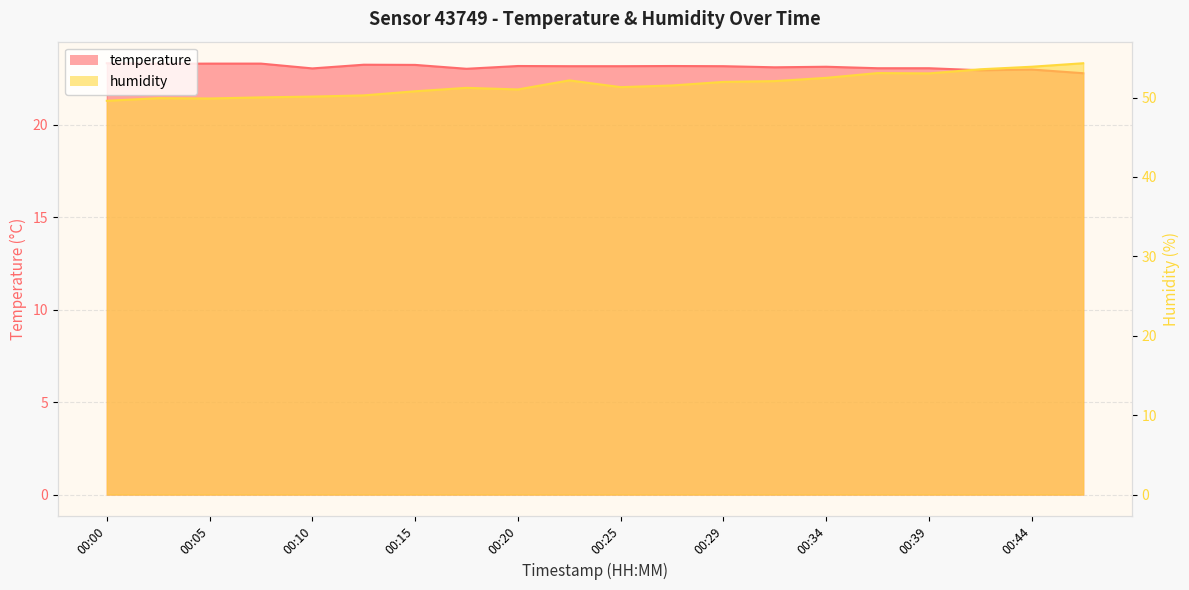

In humidity, how many points are higher than both neighbors (excluding endpoints)?

4